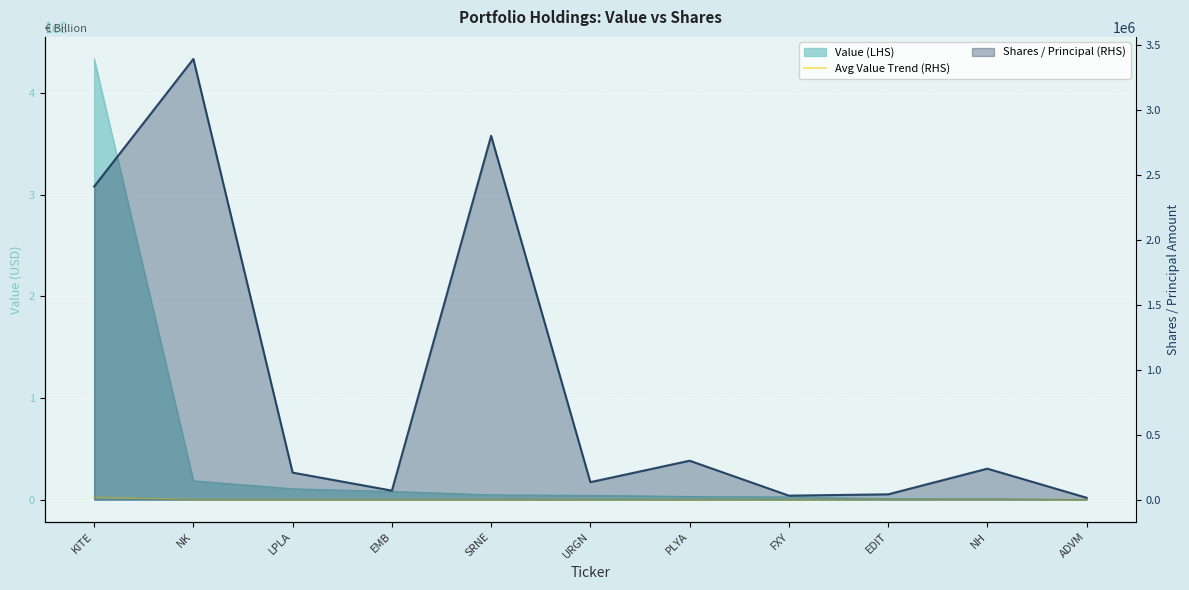

How many categories are shown in the chart?

11